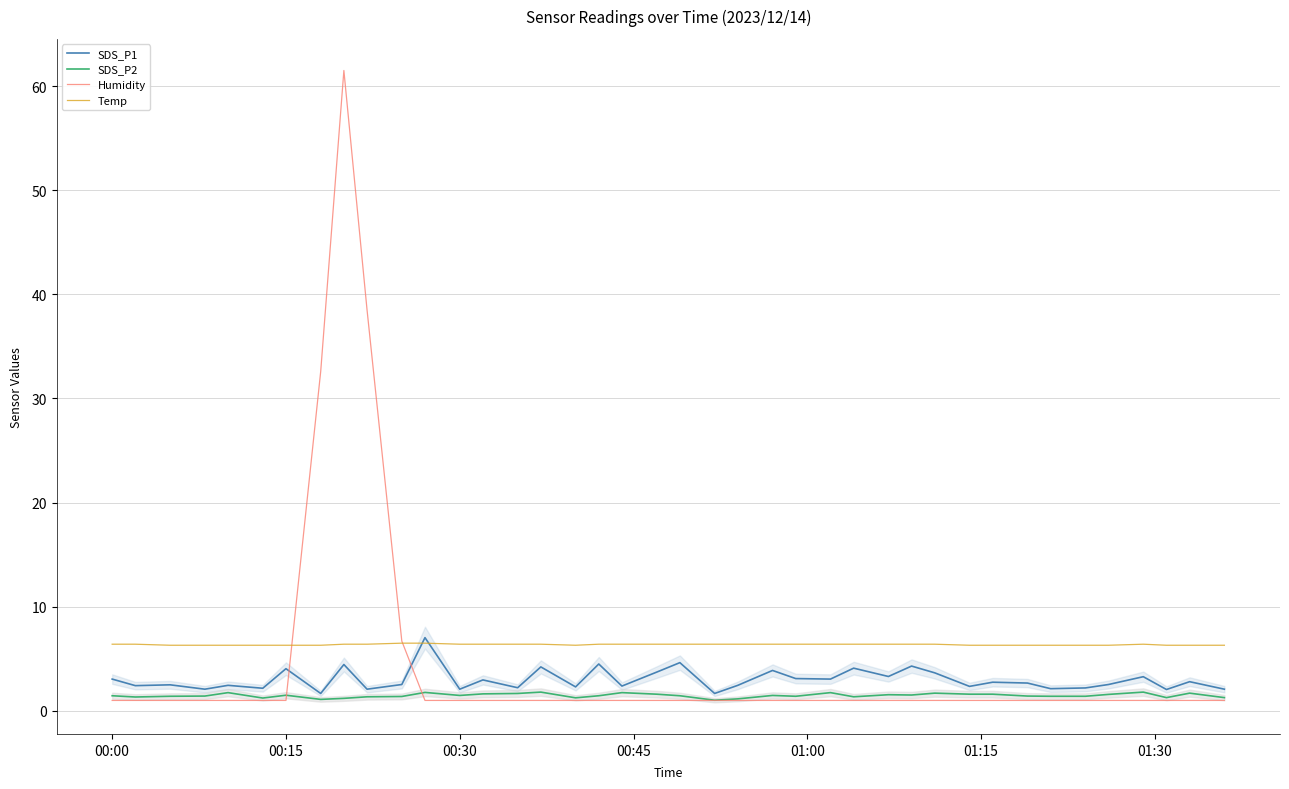

What is the lowest value of the Temp series?

6.3